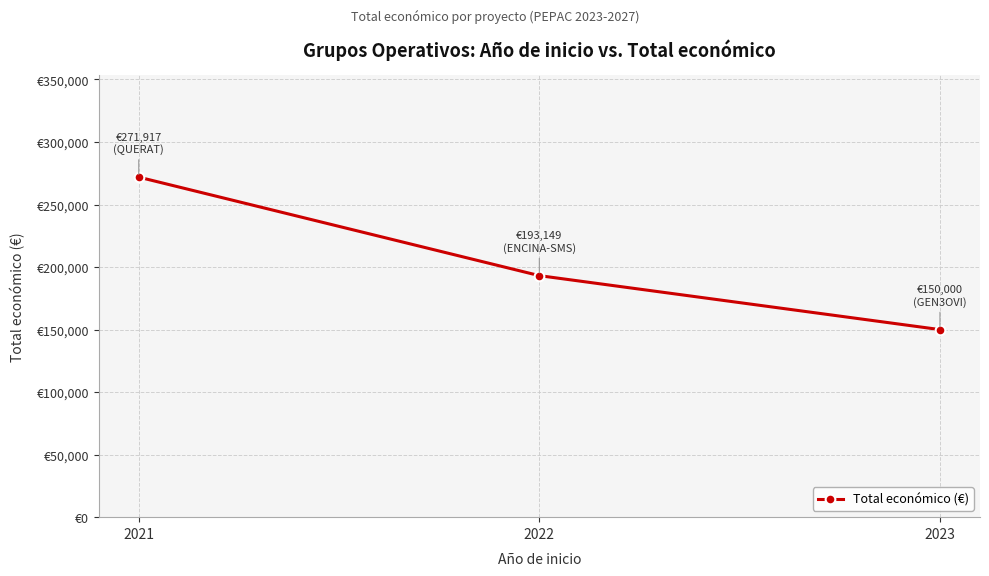

Does the chart display data point markers on the line(s)?

Yes